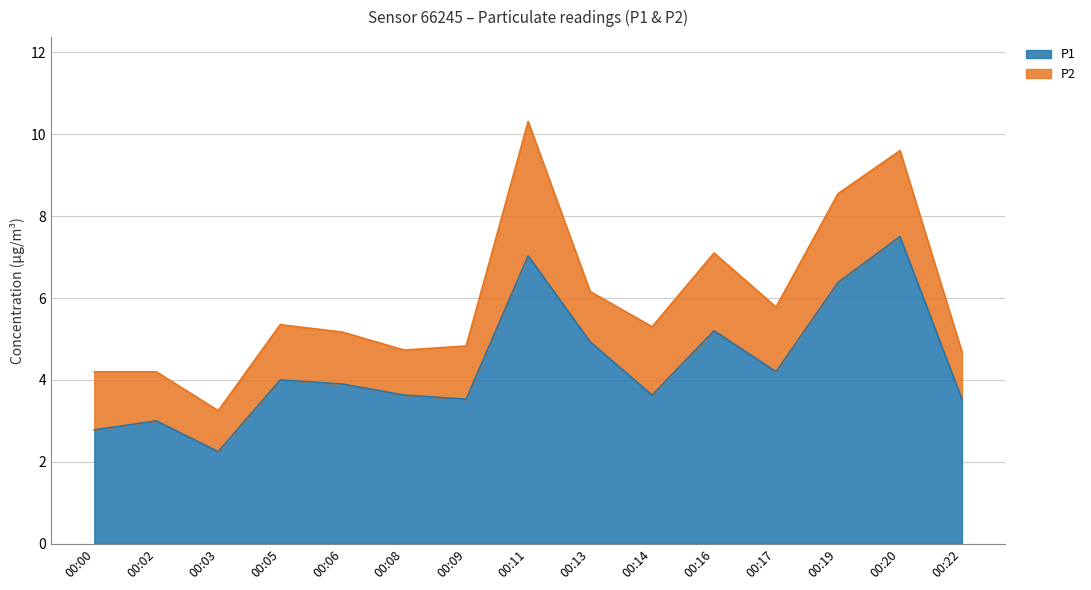

Which has a higher value, 00:02 or 00:05?

00:05